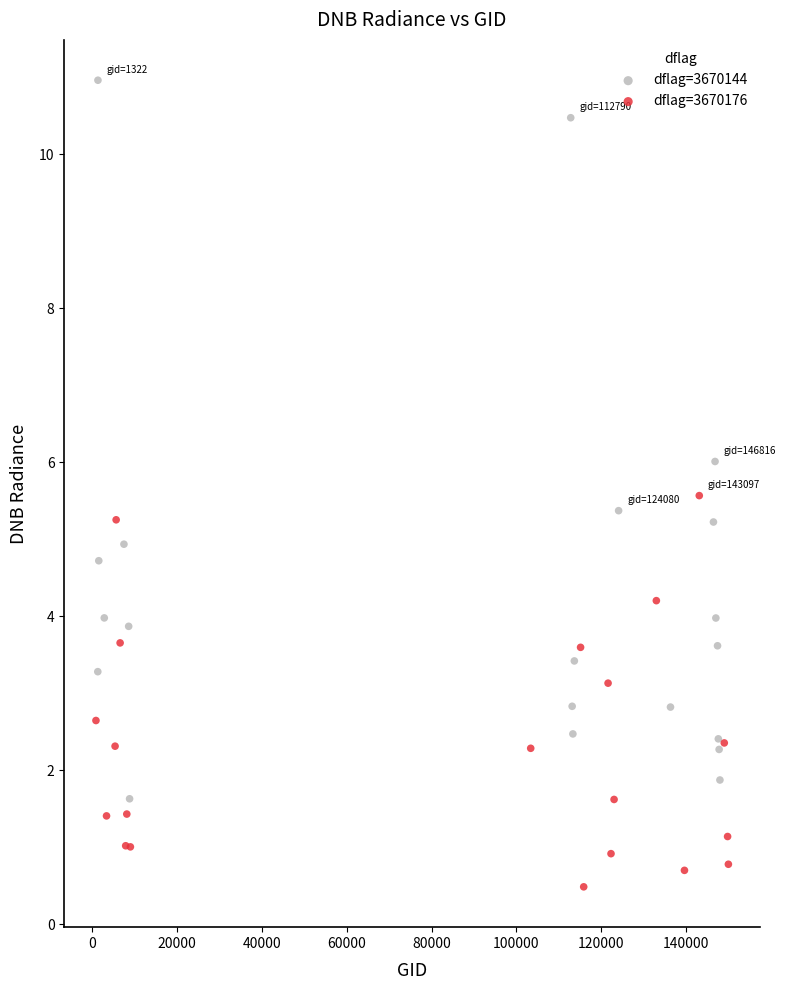

Which series reaches the minimum Y coordinate?

dflag=3670176